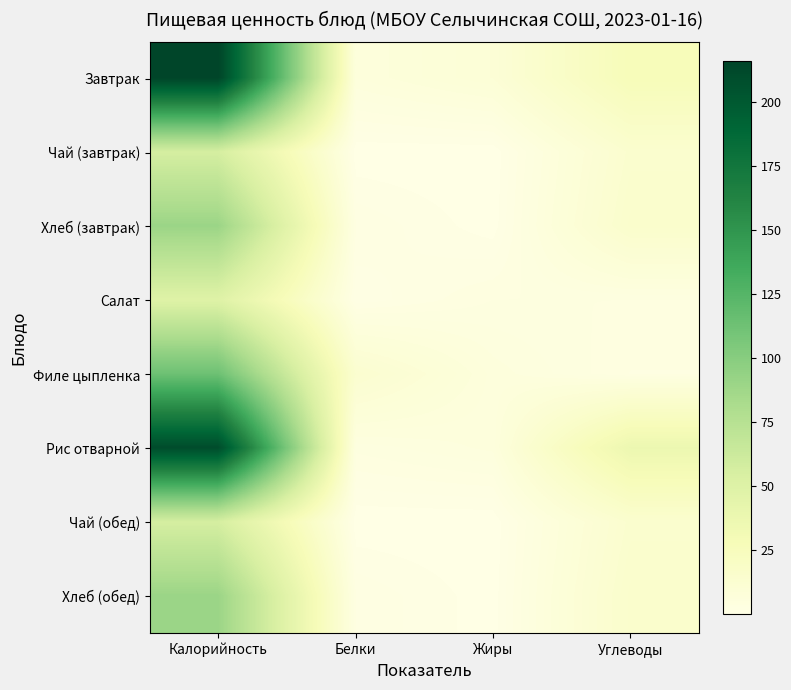

How many series are shown in this chart?

8